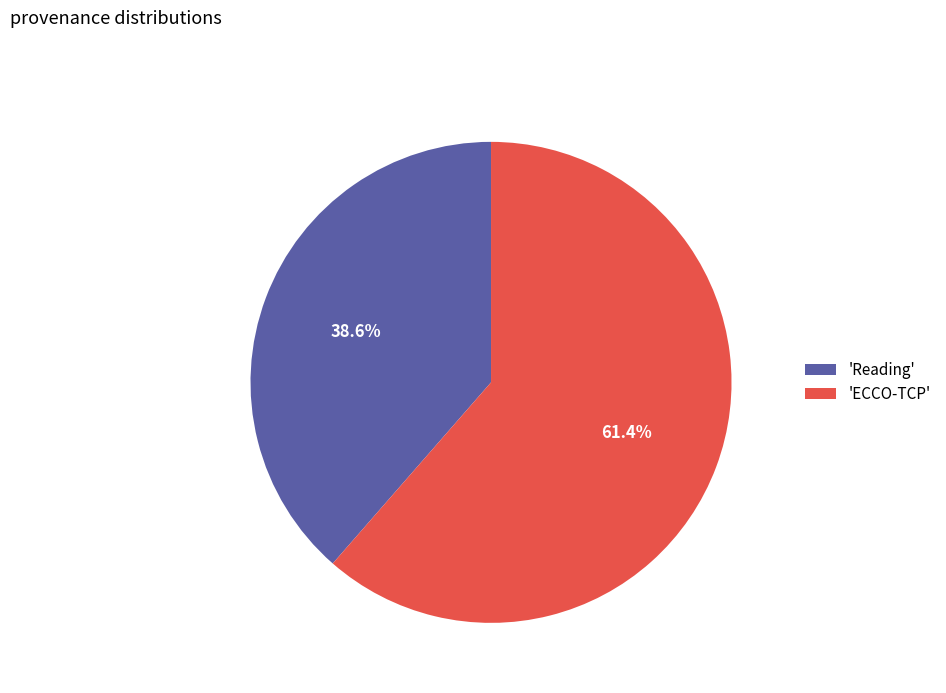

Count the number of slices in the pie.

2